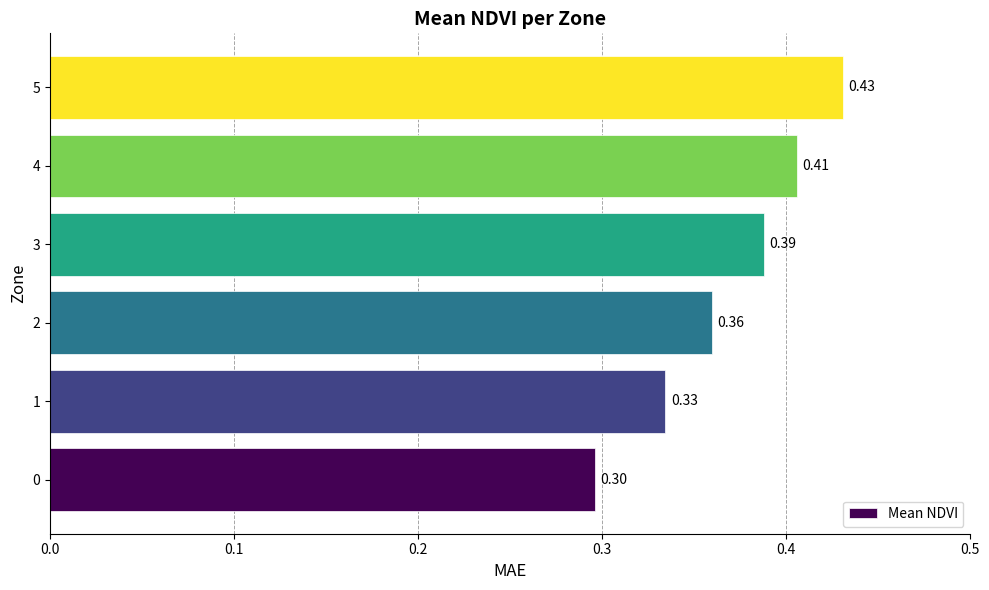

Rank the categories by value from lowest to highest.

0, 1, 2, 3, 4, 5